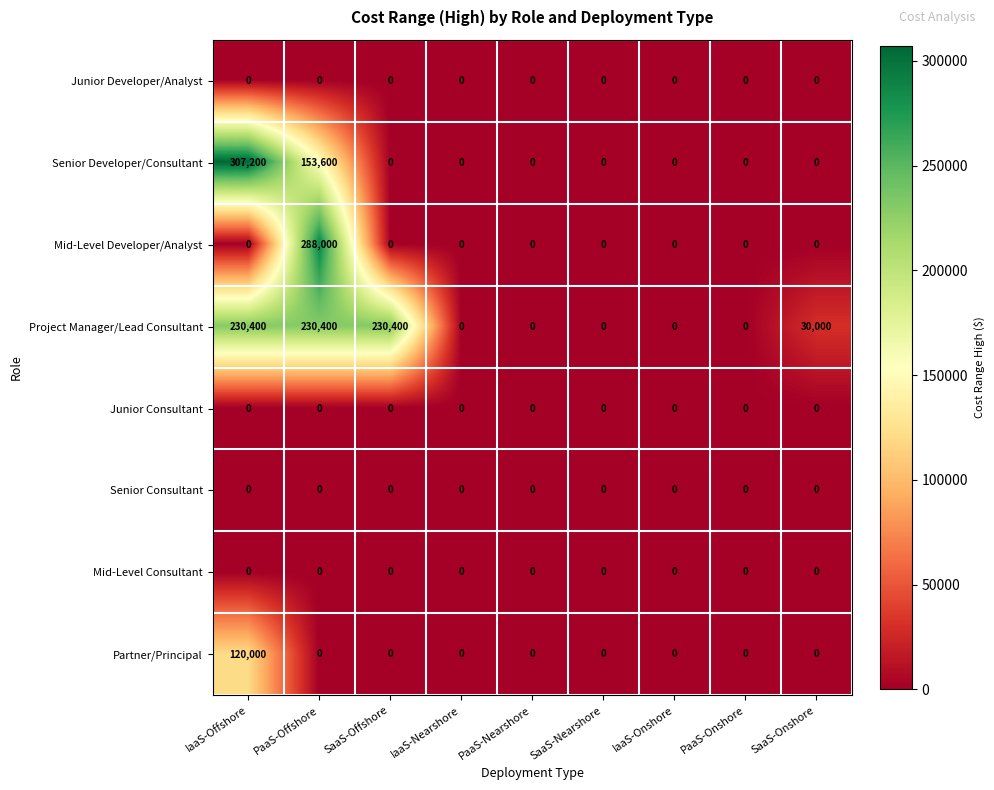

At which category does the chart reach its peak across all series?

IaaS-Offshore